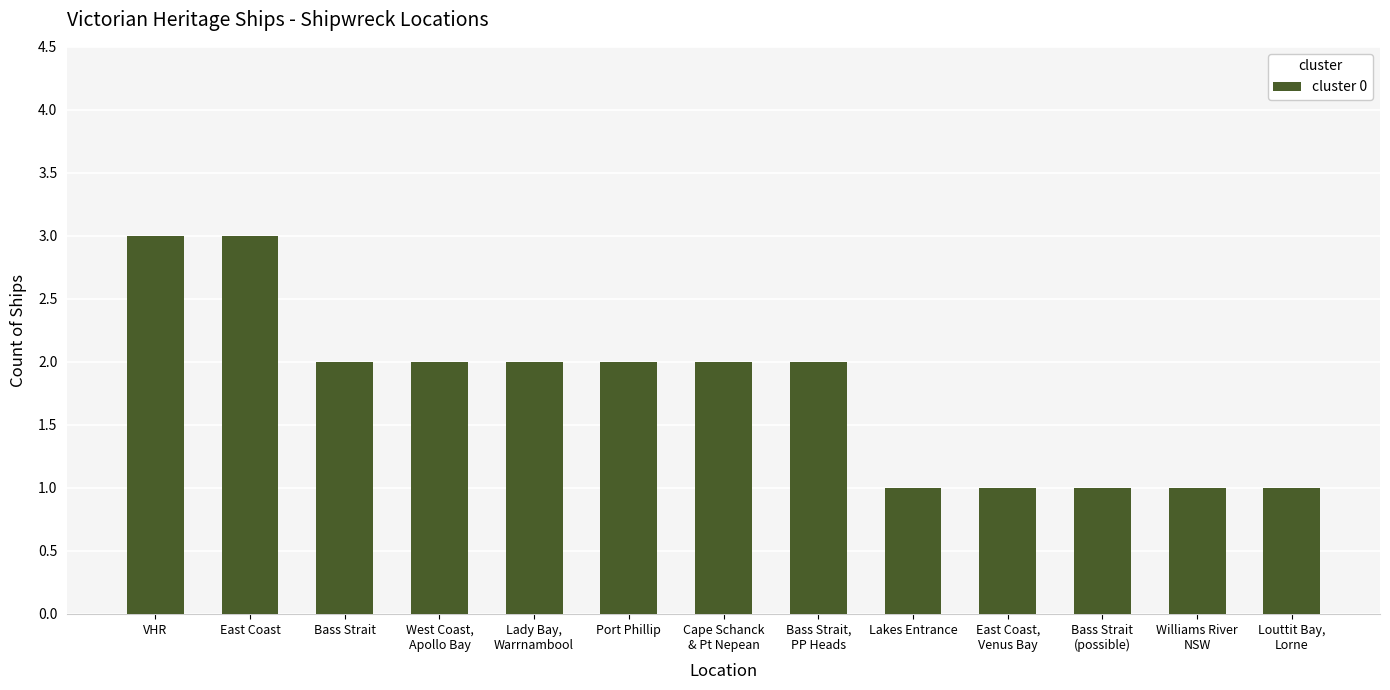

Is it true that the value at Bass Strait is 3?

False